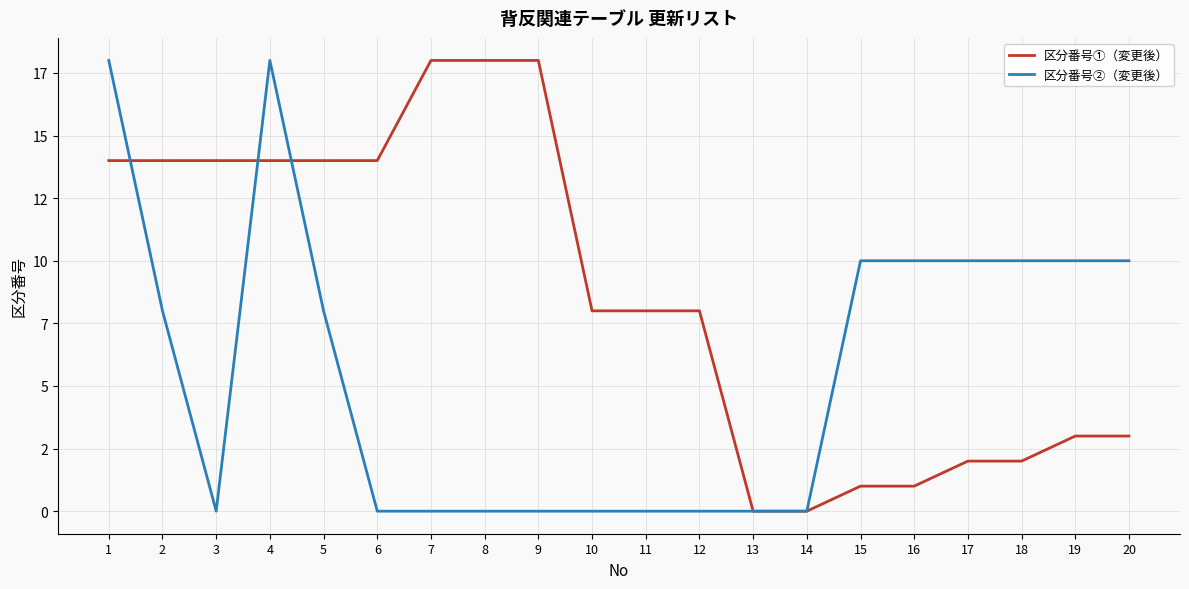

Reading right to left, what are all the values shown in this chart?

区分番号①（変更後）: 3	3	2	2	1	1	0	0	8	8	8	18	18	18	14	14	14	14	14	14
区分番号②（変更後）: 10	10	10	10	10	10	0	0	0	0	0	0	0	0	0	8	18	0	8	18